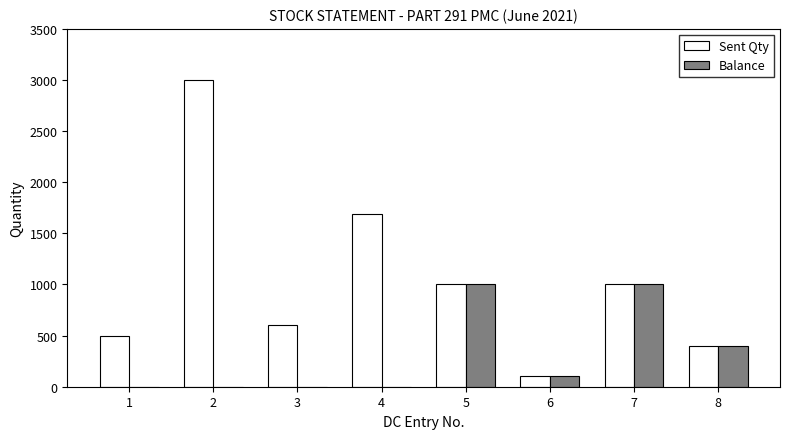

What is the maximum value for Sent Qty?

3000